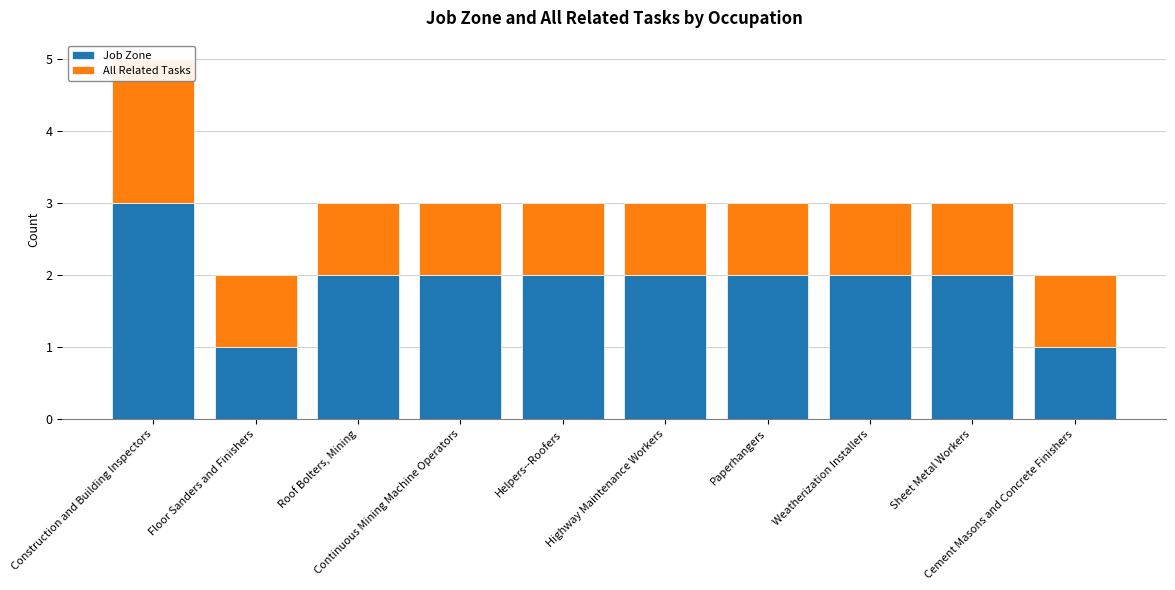

The value of All Related Tasks at Weatherization Installers is 1. True or false?

True